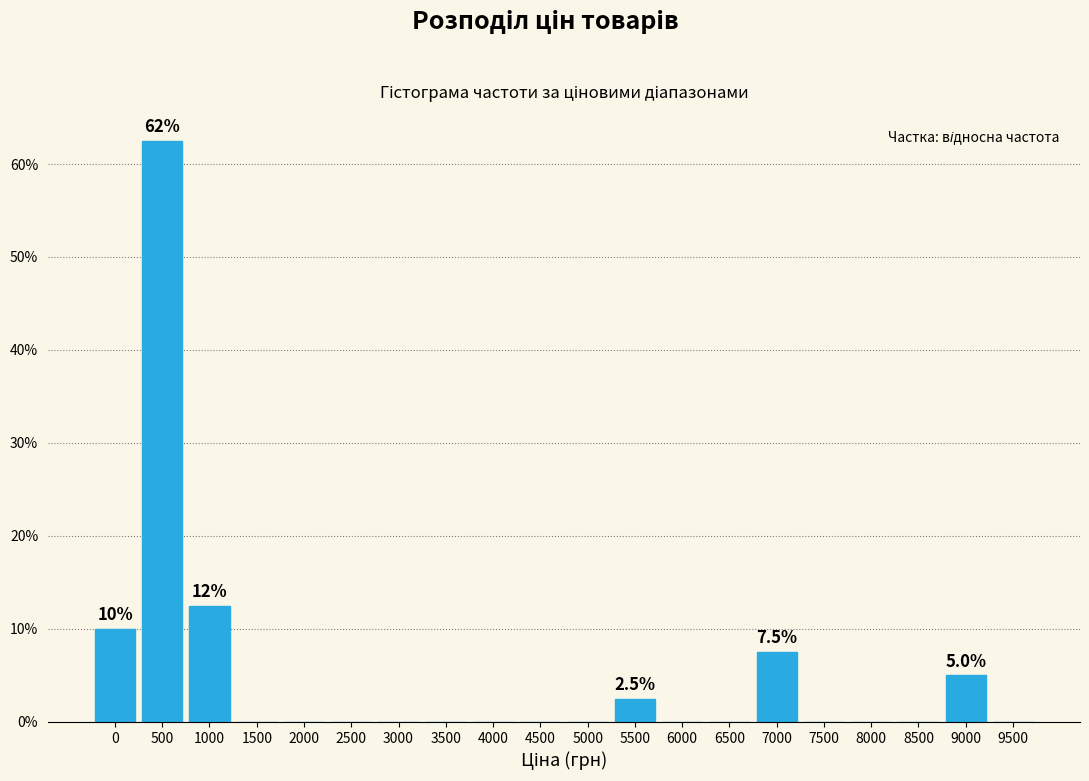

Reading left to right, list all the values displayed in this chart.

0=10.0	500=62.5	1000=12.5	1500=0.0	2000=0.0	2500=0.0	3000=0.0	3500=0.0	4000=0.0	4500=0.0	5000=0.0	5500=2.5	6000=0.0	6500=0.0	7000=7.5	7500=0.0	8000=0.0	8500=0.0	9000=5.0	9500=0.0